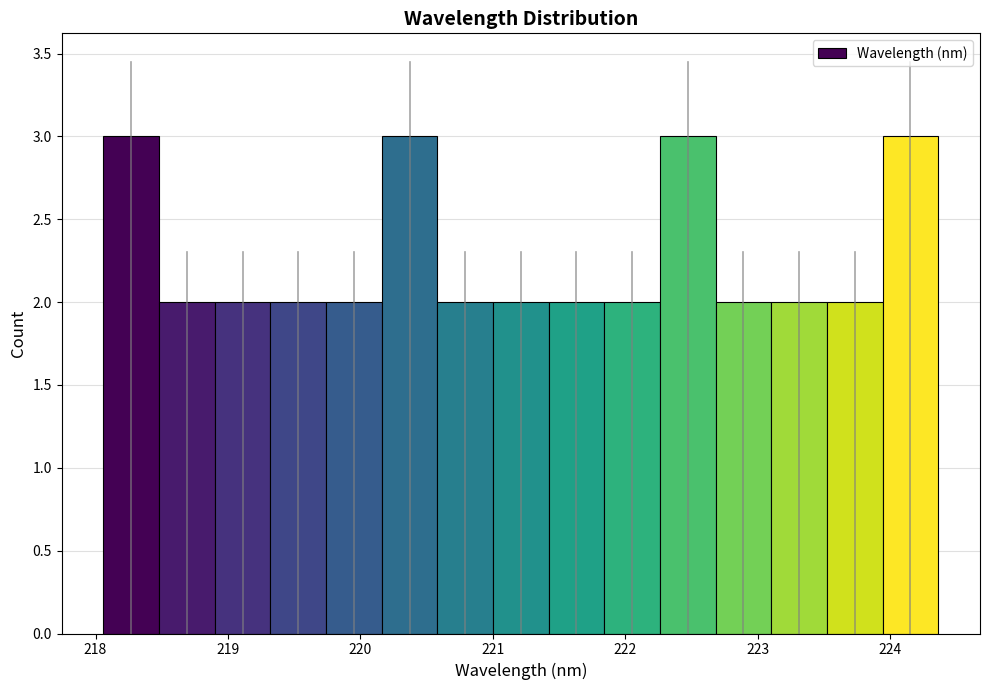

Reading left to right, list every bar in this chart as the range it spans on the x-axis followed by its height. Neither the bar edges nor the heights are printed on the chart, so give them approximately, as read against the axes.

218.1 to 218.5: 3
218.5 to 218.9: 2
218.9 to 219.3: 2
219.3 to 219.7: 2
219.7 to 220.2: 2
220.2 to 220.6: 3
220.6 to 221.0: 2
221.0 to 221.4: 2
221.4 to 221.8: 2
221.8 to 222.3: 2
222.3 to 222.7: 3
222.7 to 223.1: 2
223.1 to 223.5: 2
223.5 to 223.9: 2
223.9 to 224.4: 3